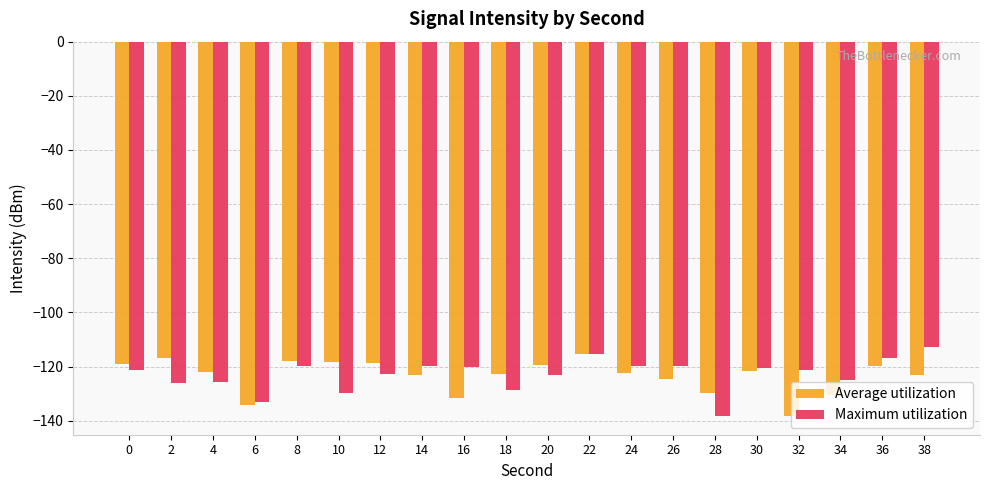

Rank the series at 32 from lowest to highest value.

Average utilization, Maximum utilization